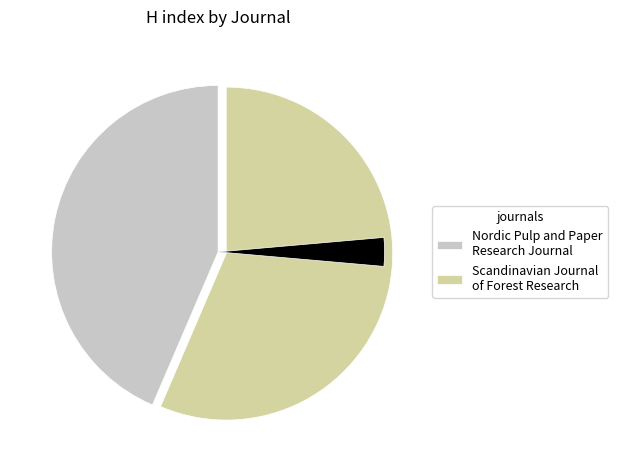

How many segments does this pie chart have?

2